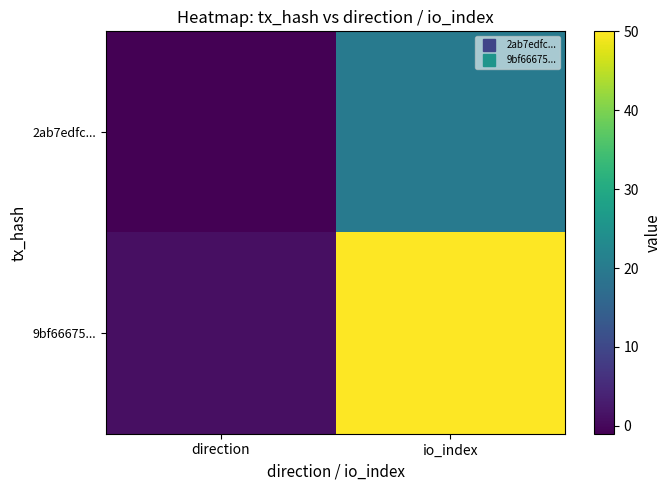

At how many categories does at least one series exceed 23?

1